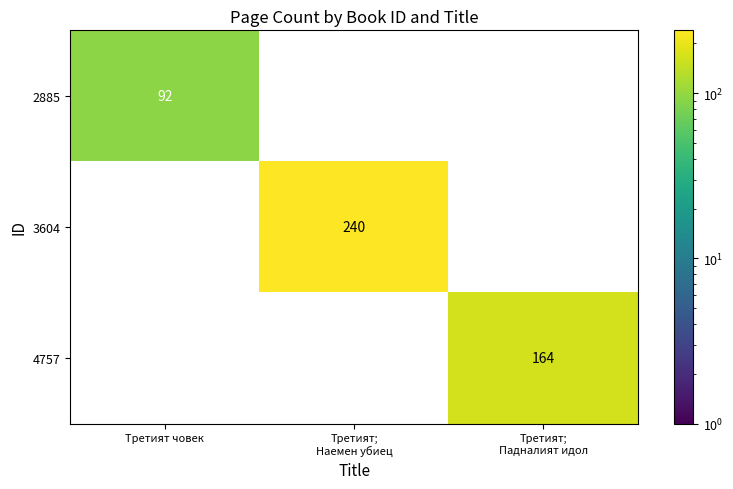

At how many categories does at least one series exceed 55?

3